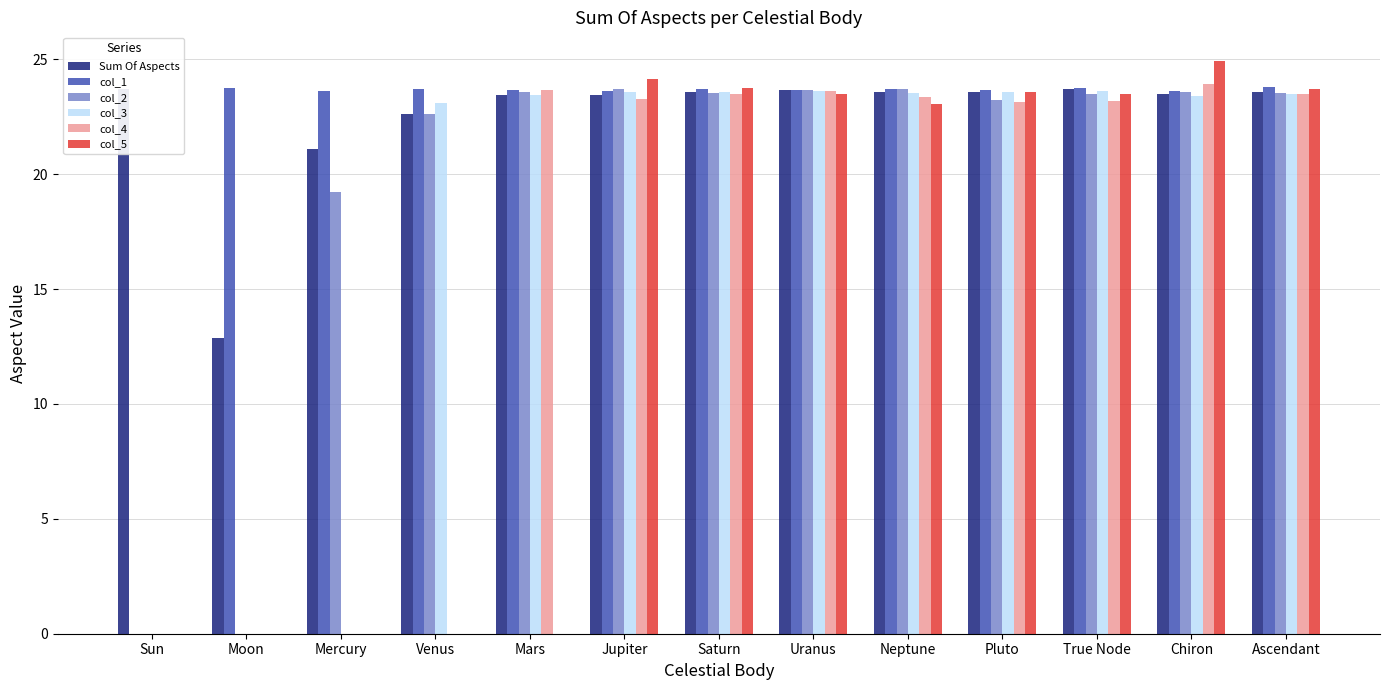

At which label does col_2 reach its peak?

Neptune